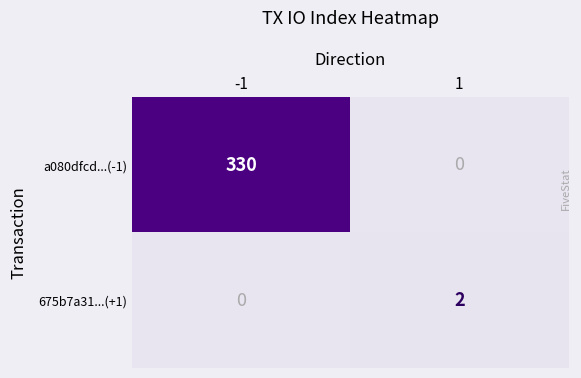

How many data points does each series have?

2